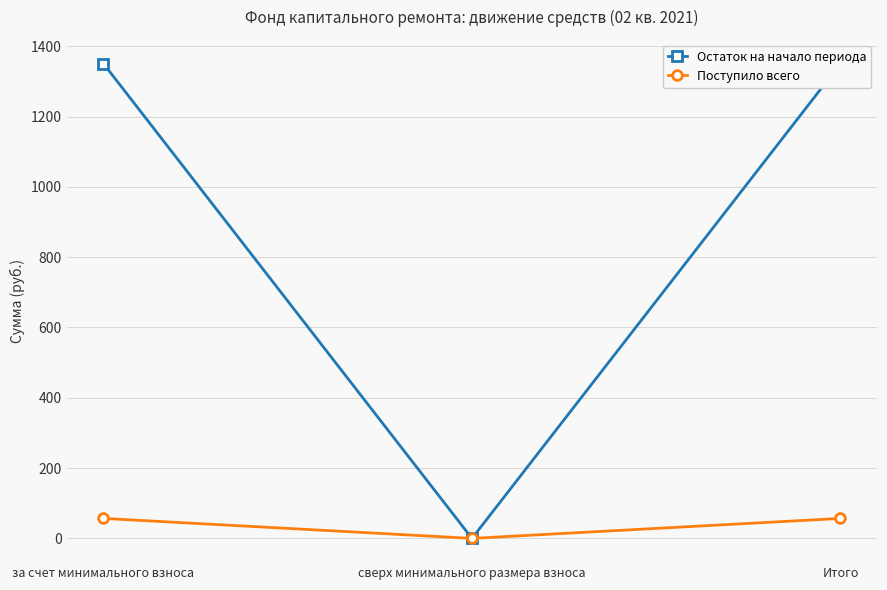

How many lines are shown in the chart?

2